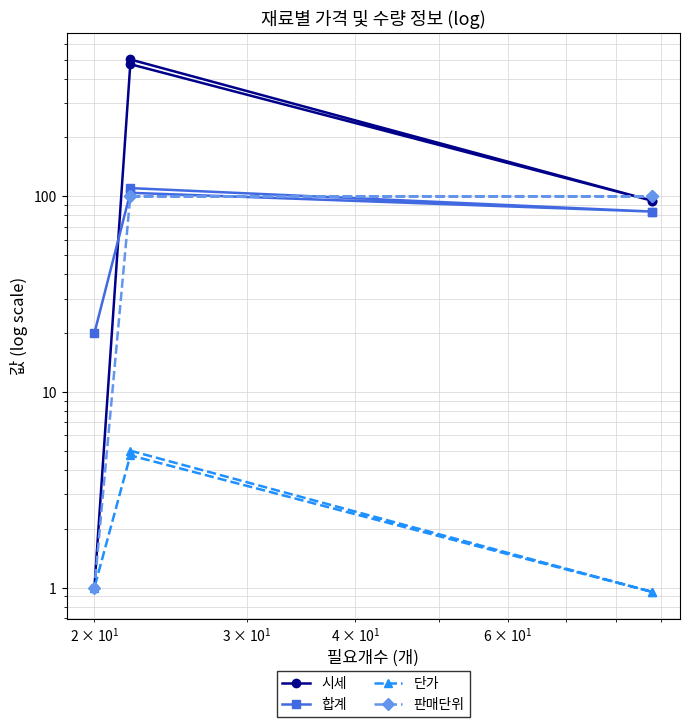

Is it true that 합계 equals 24.0 at 1000?

False